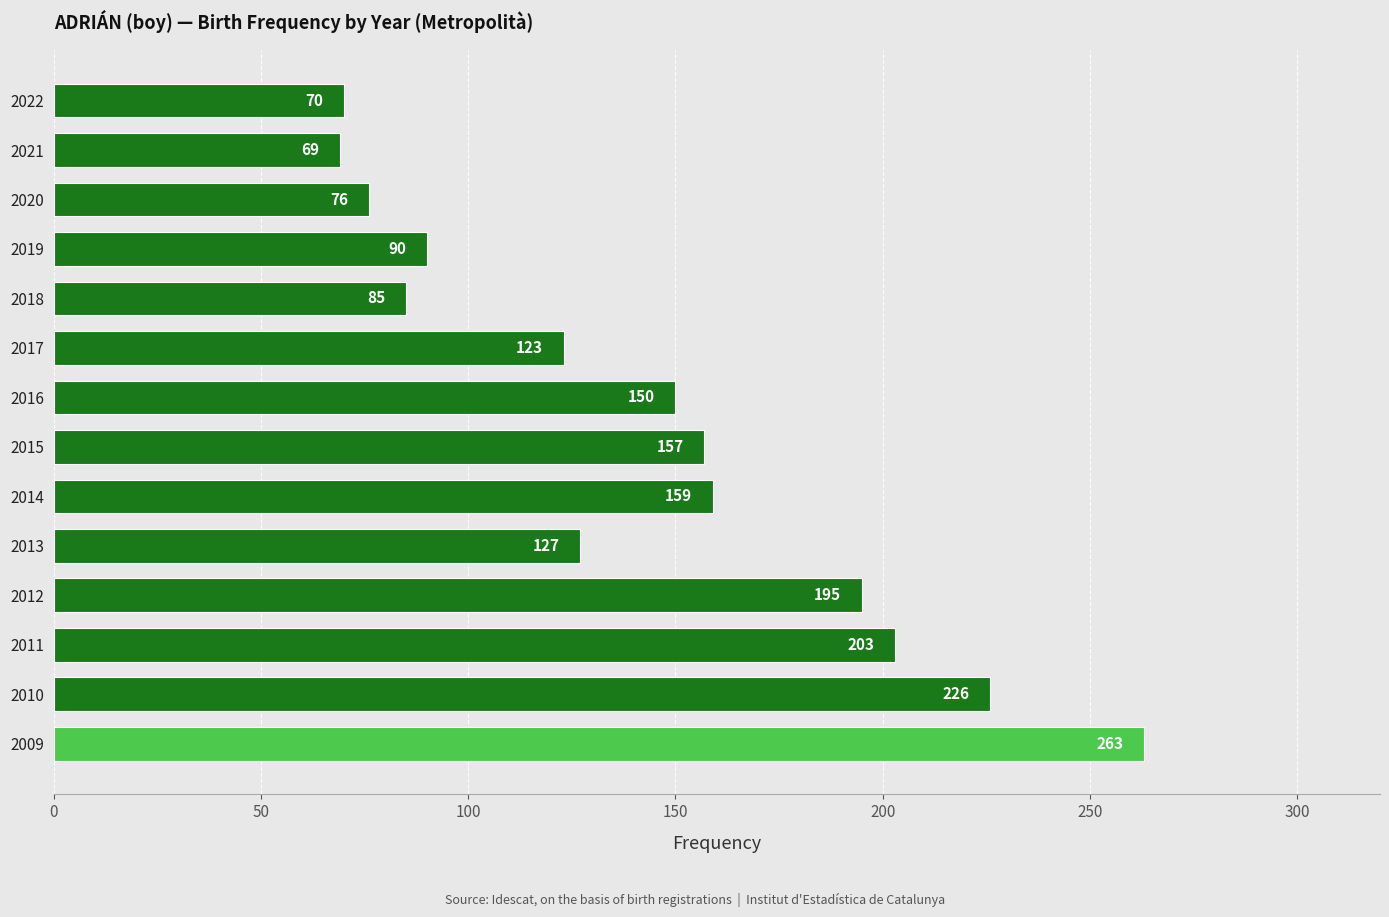

Between 2012 and 2021, which is larger?

2012